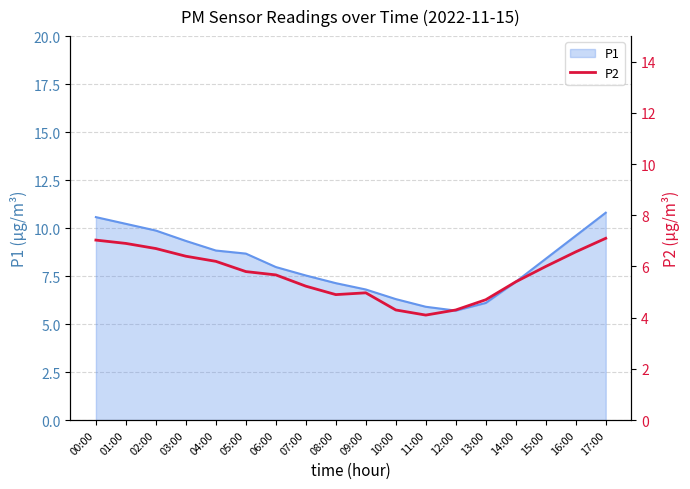

Is it true that P1 equals 2.9 at 11:00?

False